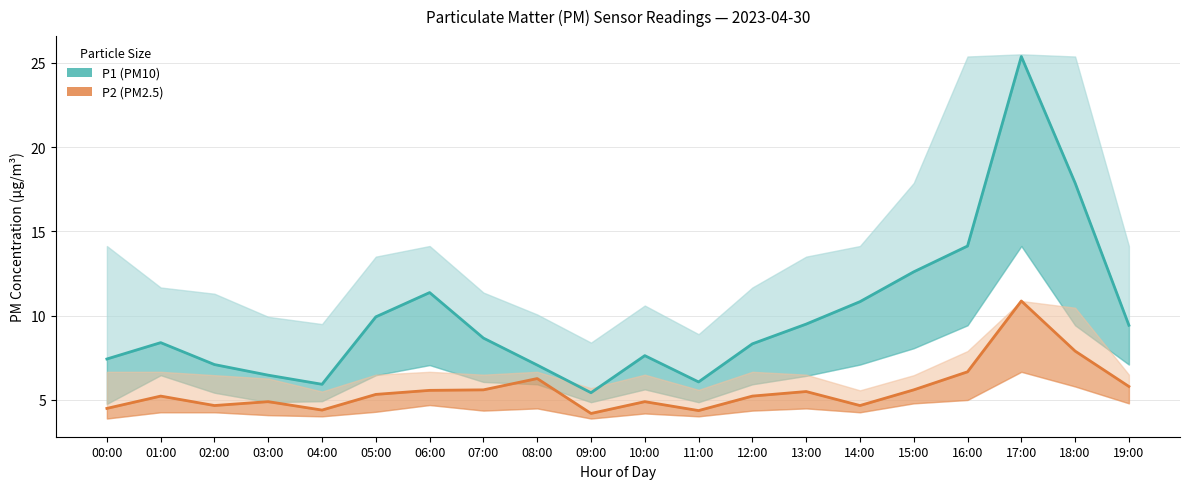

Reading right to left, list all the values displayed in this chart.

P1: 19:00=9.4	18:00=17.9	17:00=25.4	16:00=14.1	15:00=12.6	14:00=10.8	13:00=9.5	12:00=8.3	11:00=6.1	10:00=7.6	09:00=5.4	08:00=7.1	07:00=8.7	06:00=11.4	05:00=9.9	04:00=5.9	03:00=6.5	02:00=7.1	01:00=8.4	00:00=7.4
P2: 19:00=5.8	18:00=7.9	17:00=10.9	16:00=6.7	15:00=5.6	14:00=4.7	13:00=5.5	12:00=5.2	11:00=4.4	10:00=4.9	09:00=4.2	08:00=6.3	07:00=5.6	06:00=5.6	05:00=5.3	04:00=4.4	03:00=4.9	02:00=4.7	01:00=5.2	00:00=4.5